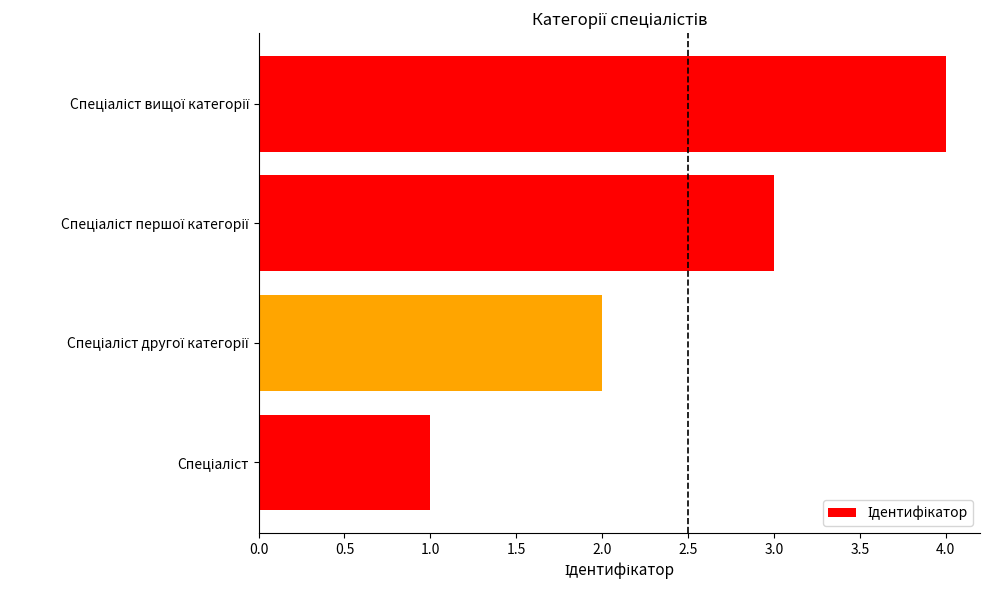

What is the maximum value shown in the chart?

4